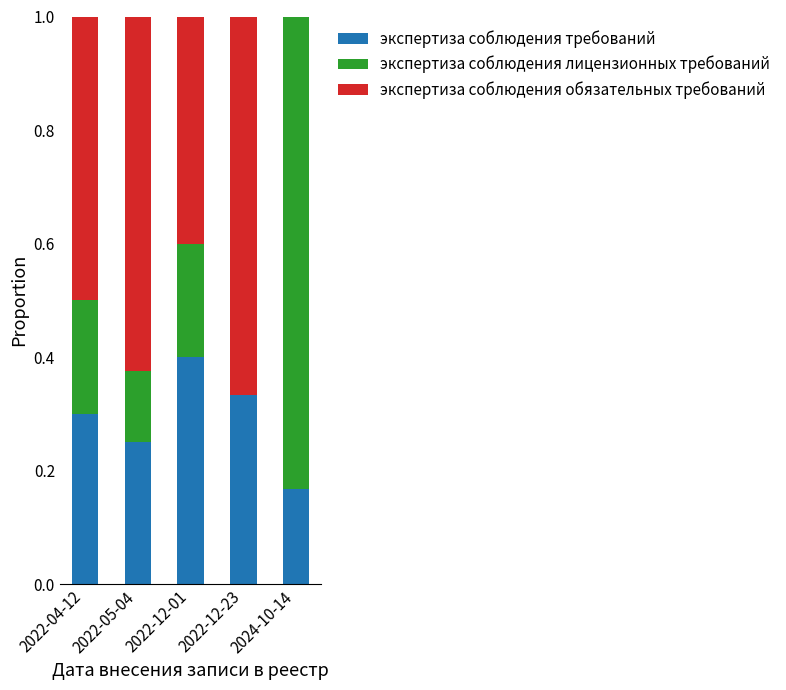

What is the highest value of the экспертиза соблюдения требований series?

0.4